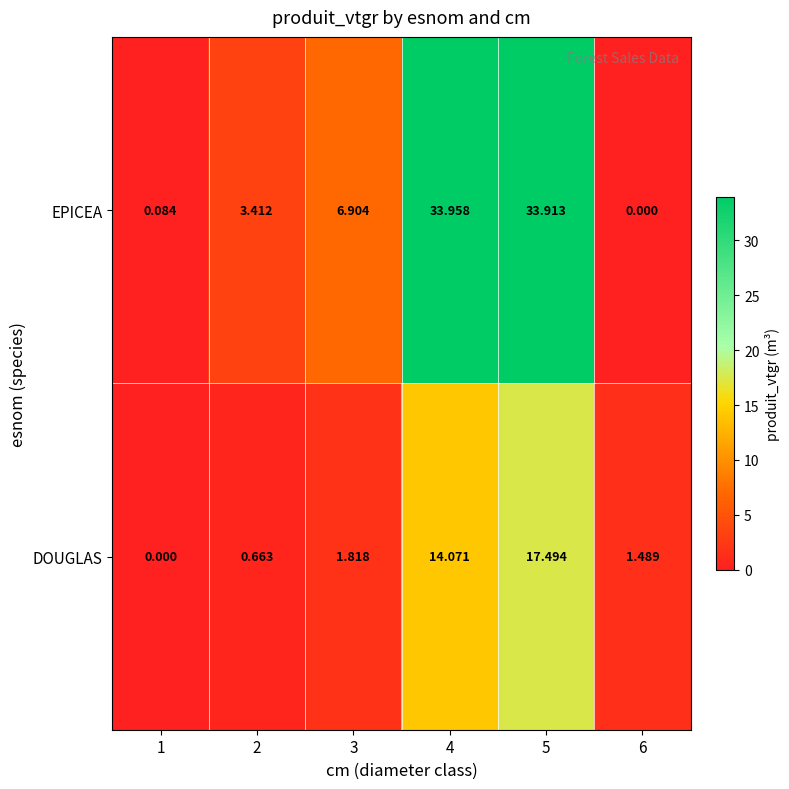

Is the value of EPICEA at 1 greater than the value of DOUGLAS at 6?

No